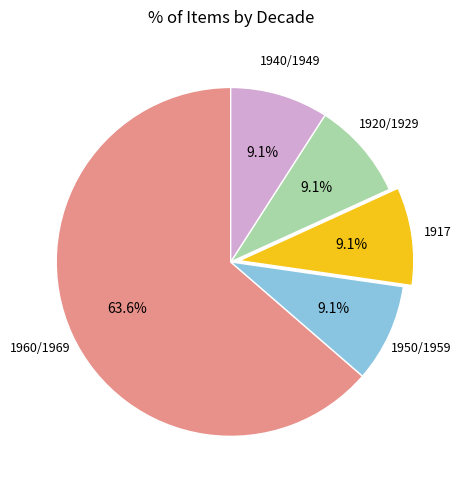

Does any single category account for the majority?

Yes